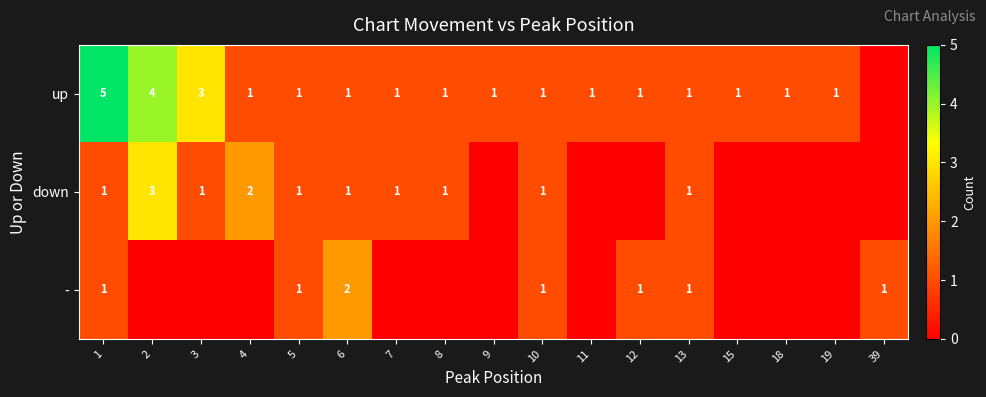

How many series are shown in this chart?

3